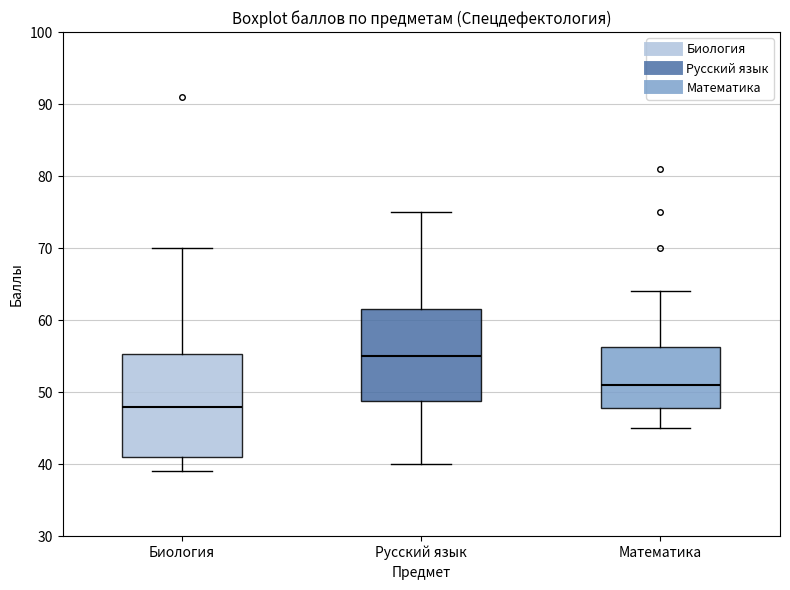

Reading left to right, read every box against the y-axis: the position of its median line, the range the box covers, and the ends of its whiskers. The values are not printed on the chart, so give them approximately, as read against the axis.

Биология: median 48, box 41 to 55, whiskers 39 to 70
Русский язык: median 55, box 49 to 62, whiskers 40 to 75
Математика: median 51, box 48 to 56, whiskers 45 to 64